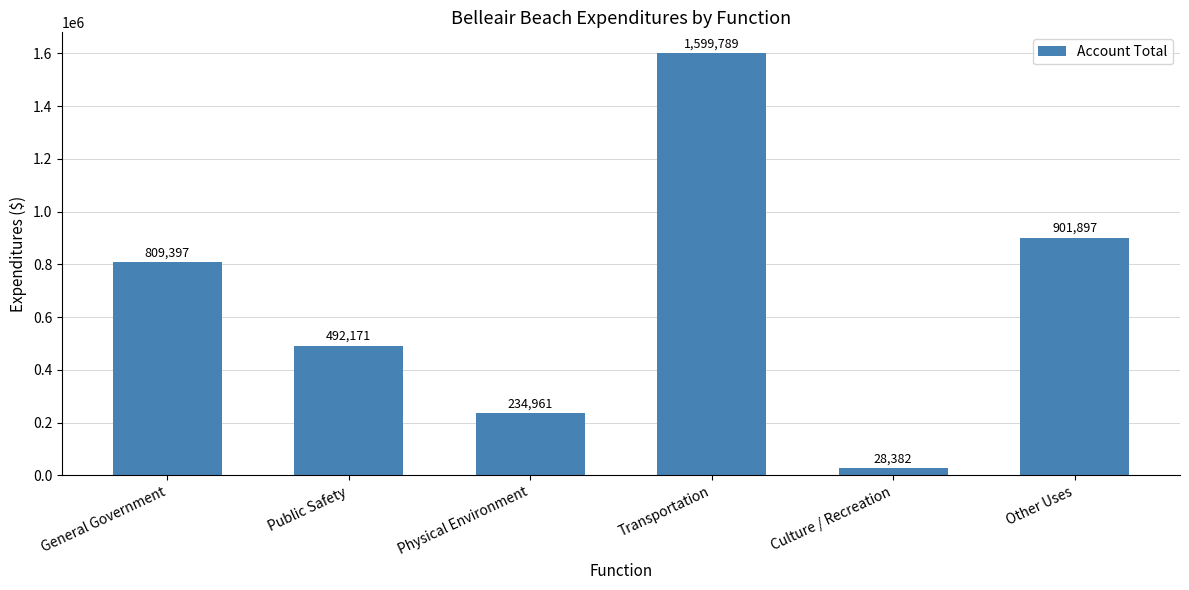

Reading left to right, transcribe all the data shown in this chart.

General Government=809397	Public Safety=492171	Physical Environment=234961	Transportation=1599789	Culture / Recreation=28382	Other Uses=901897